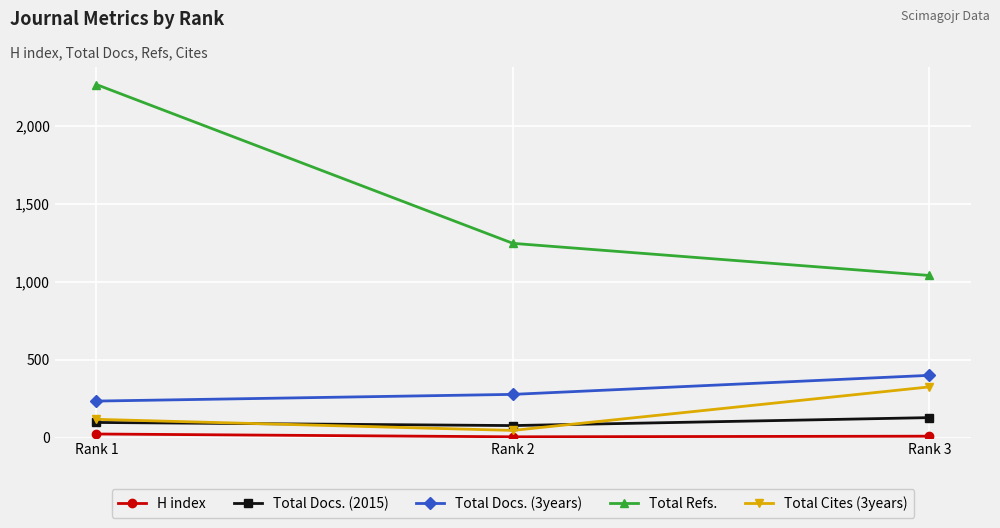

Rank the series by their maximum value, from highest to lowest.

Total Refs., Total Docs. (3years), Total Cites (3years), Total Docs. (2015), H index